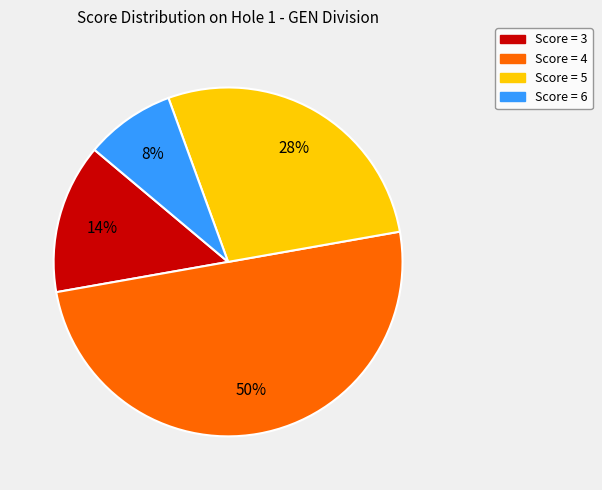

To the nearest percent, what is the difference between the largest and smallest slice percentages?

42%